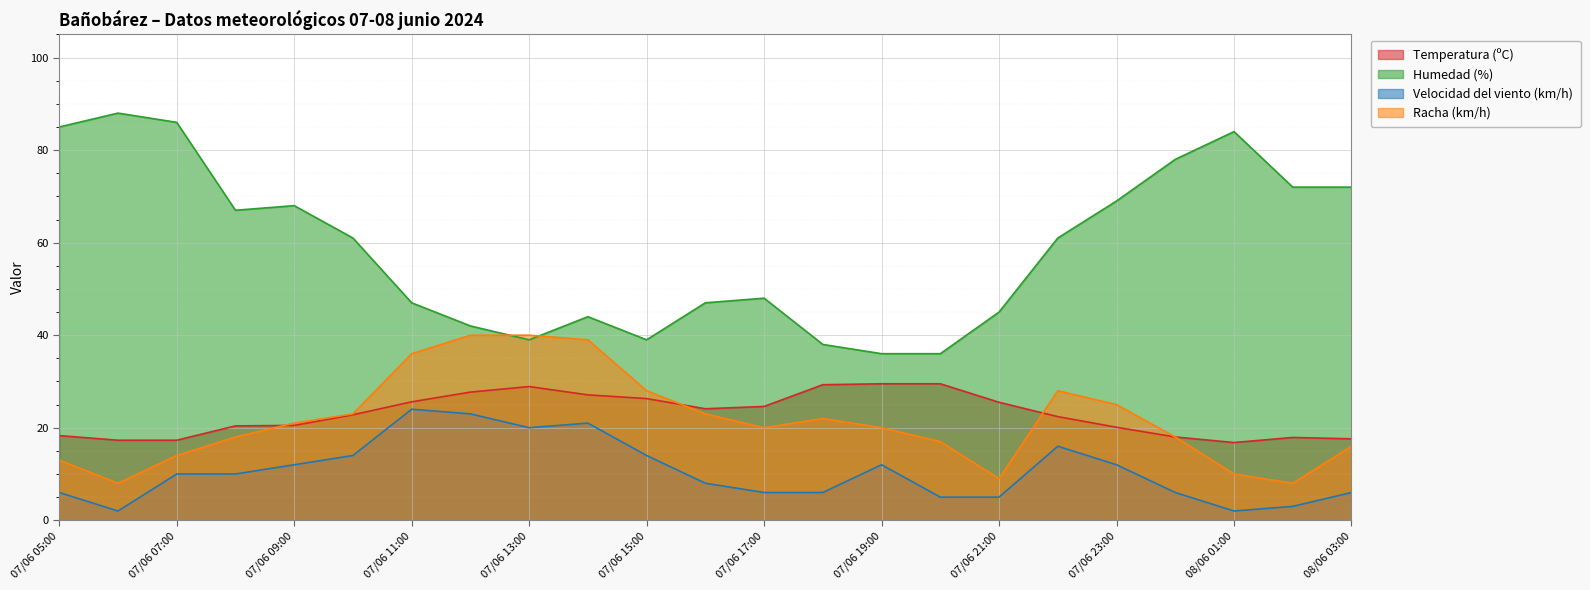

At which label does Temperatura (ºC) reach its peak?

07/06 19:00